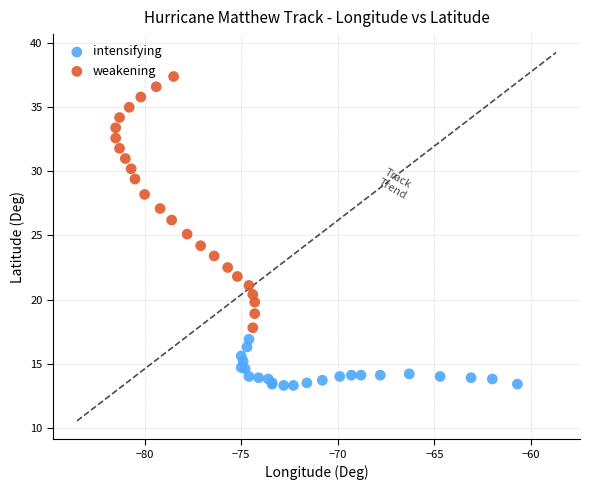

Which series contains the highest Y value?

weakening